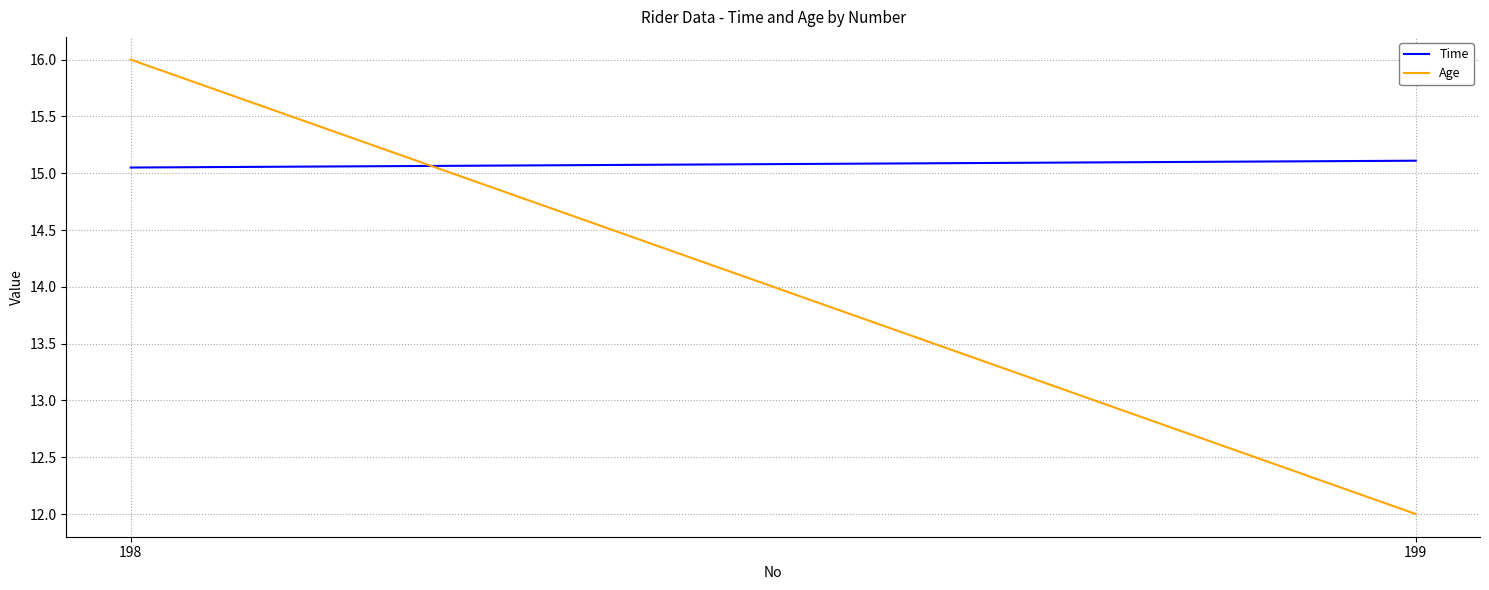

What is the sum of all Time values?

30.2